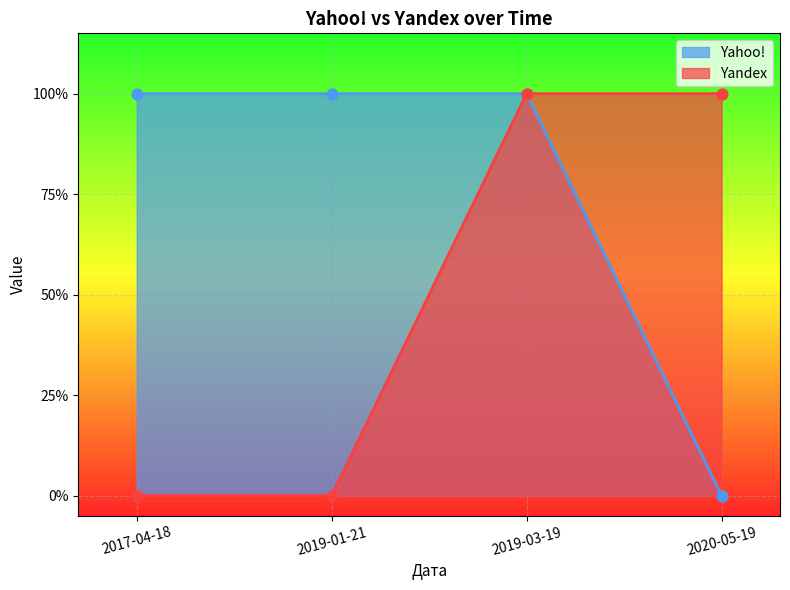

What is the total value across all series at 2020-05-19?

1